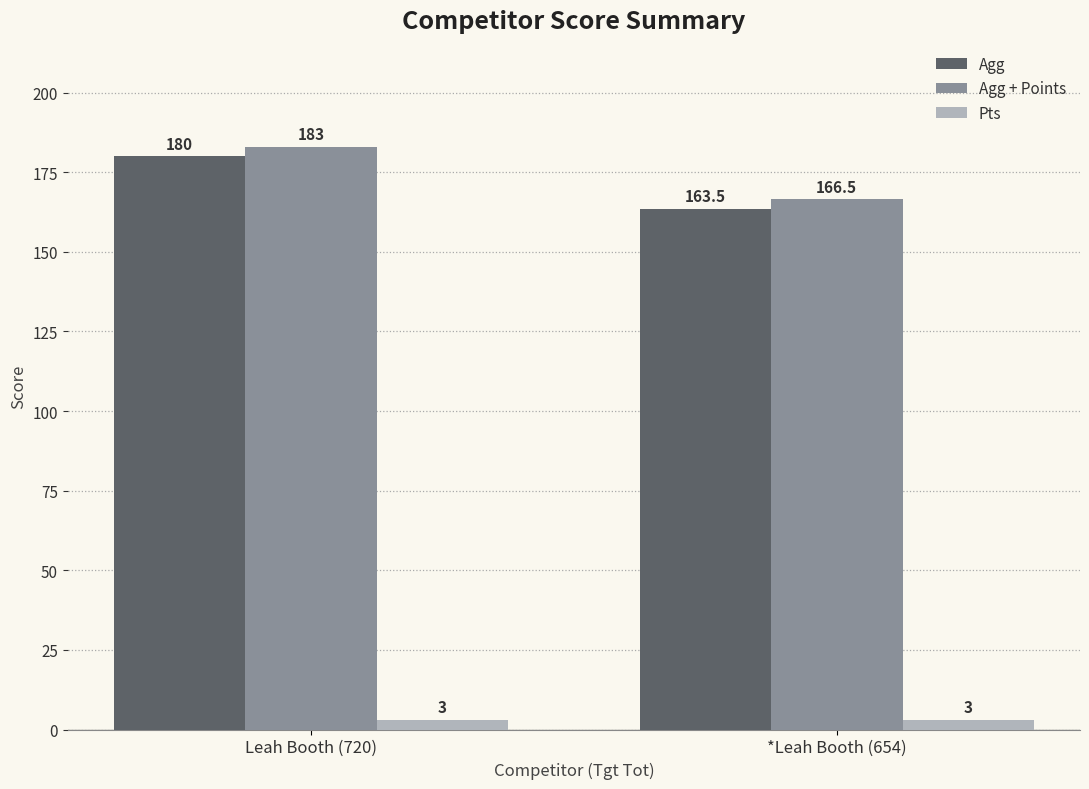

What is the greatest value displayed?

183.0